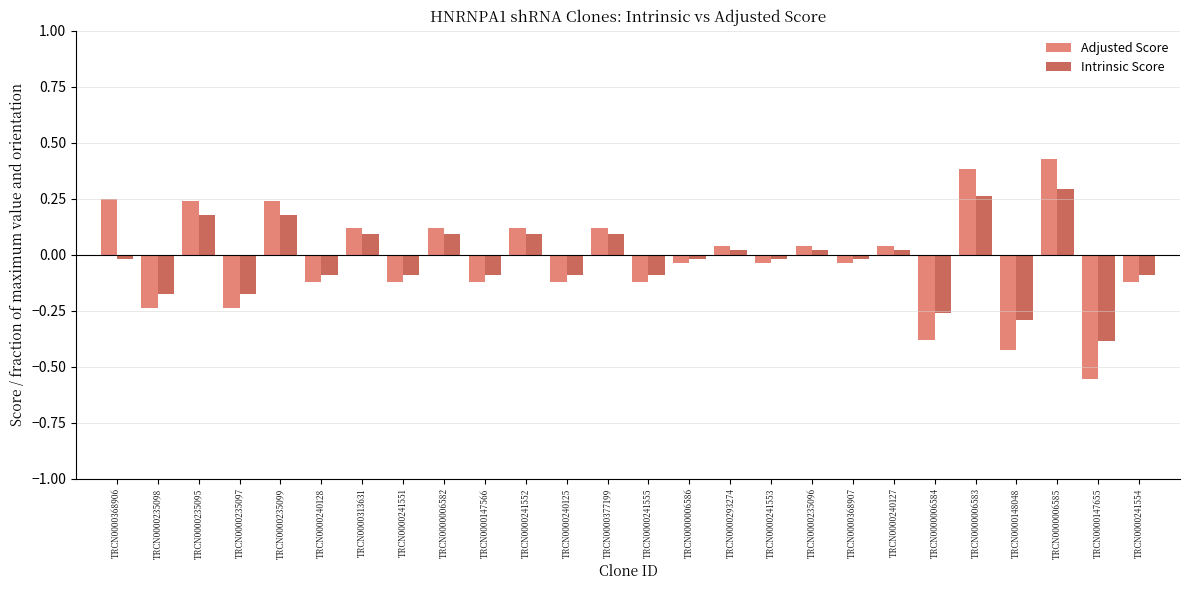

True or false: Intrinsic Score has a value of -0.0 at TRCN0000147566.

False